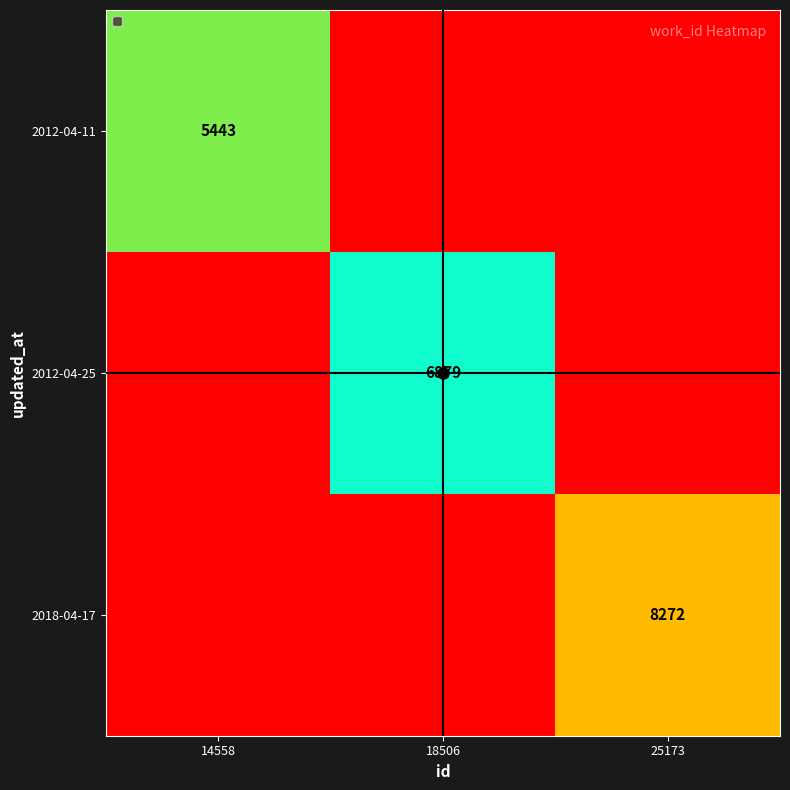

Is the value of 2012-04-25 at 18506 greater than the value of 2012-04-11 at 14558?

Yes